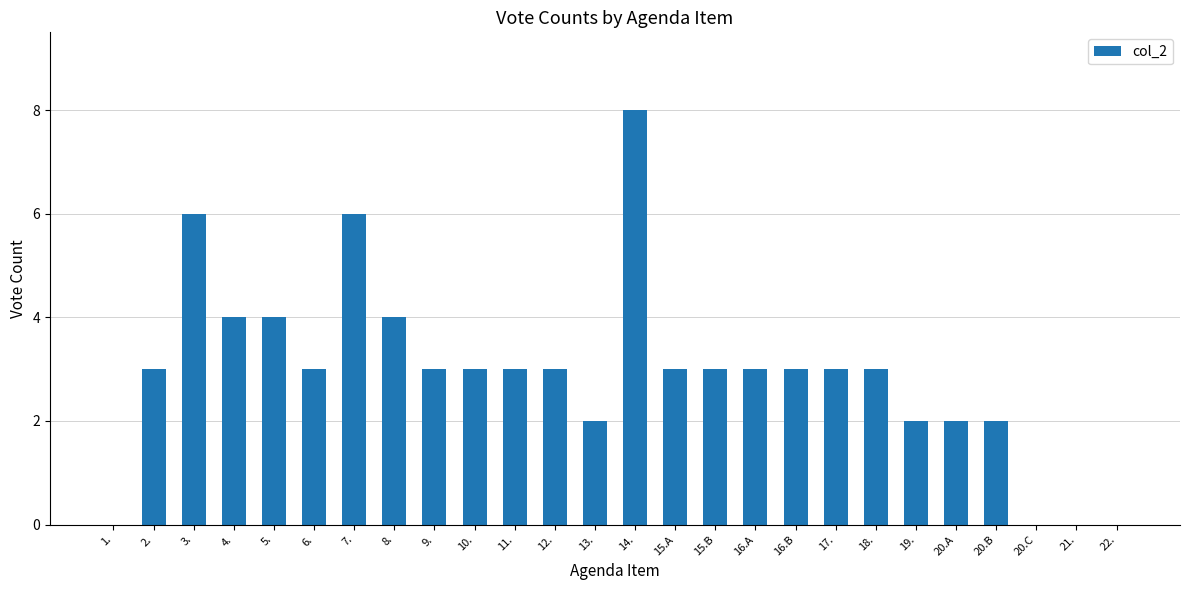

What is the difference between the values at 13. and 10.?

1